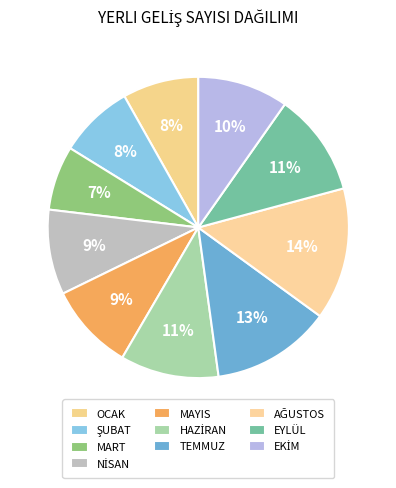

Count the number of slices in the pie.

10